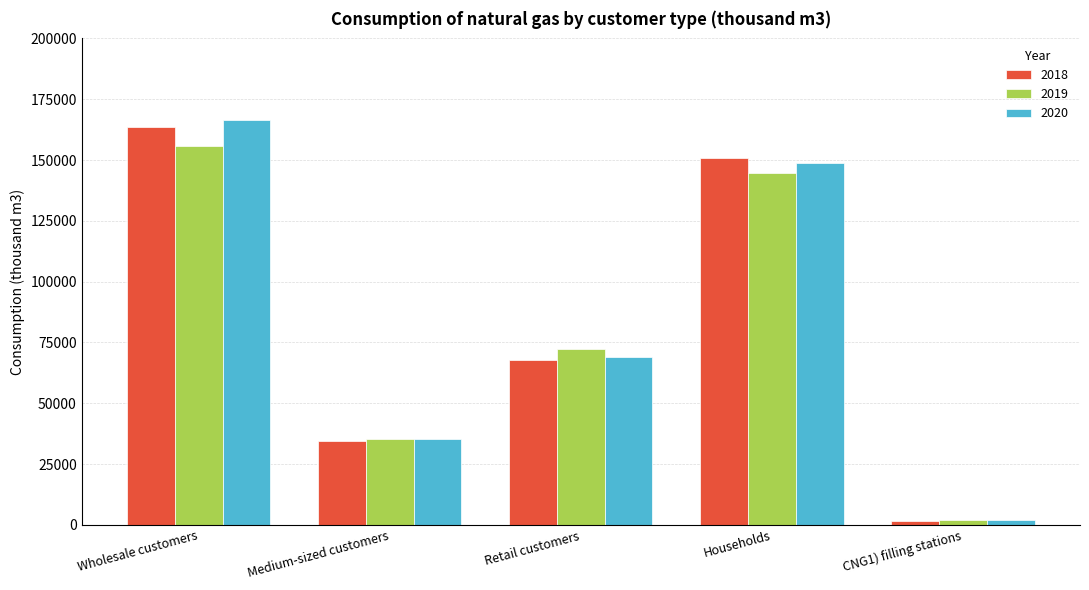

The 2020 series shows 55811.1 at Medium-sized customers. True or false?

False